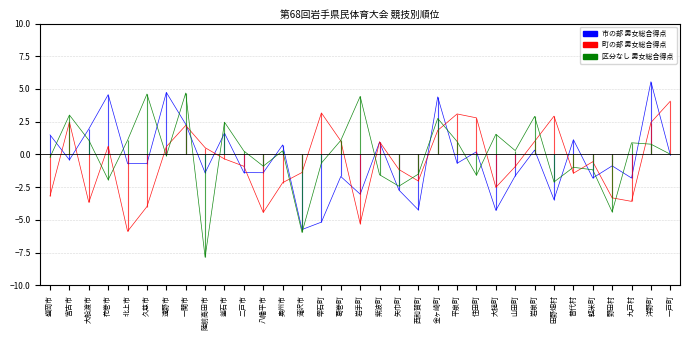

Count the number of data series in this chart.

3